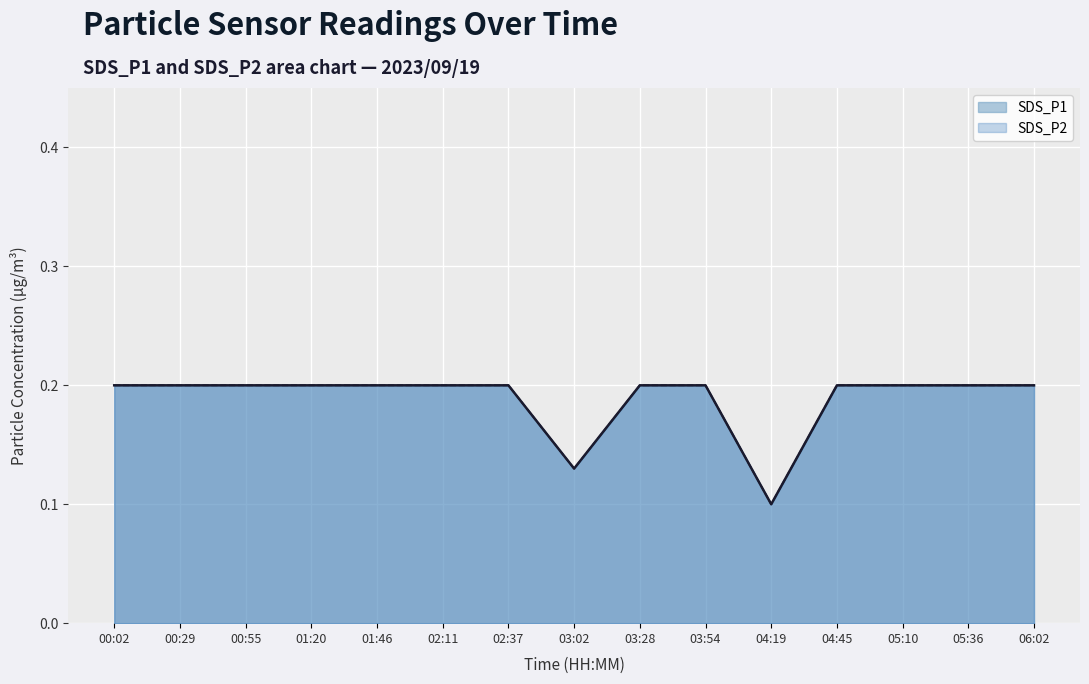

What is the difference between the SDS_P1 values at 02:11 and 04:19?

0.1